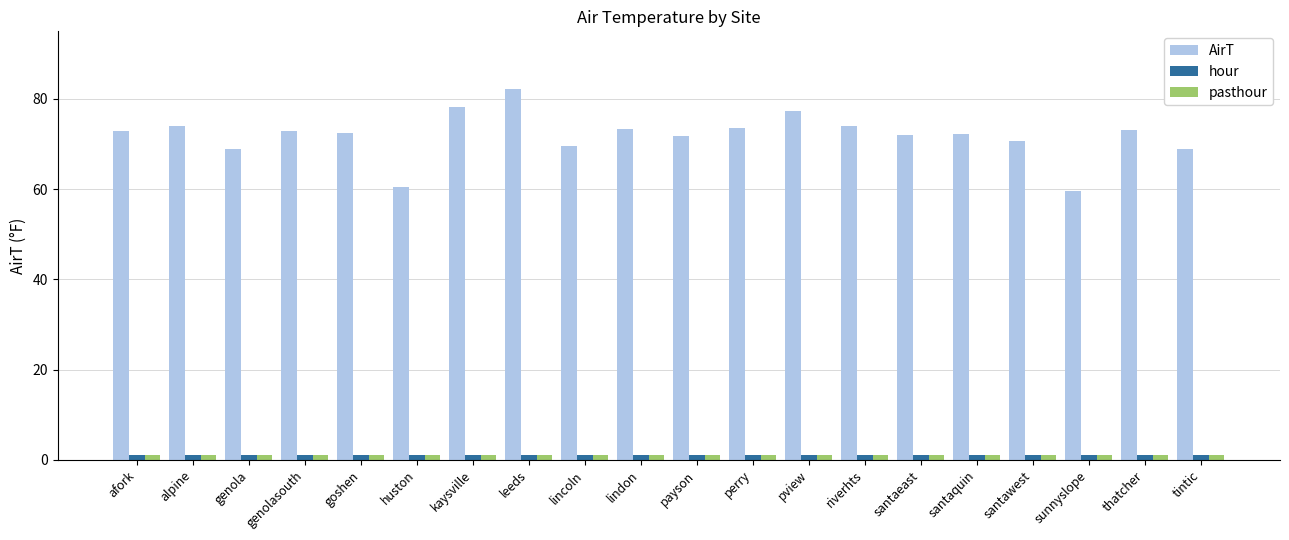

Which series has the largest total across all categories?

AirT